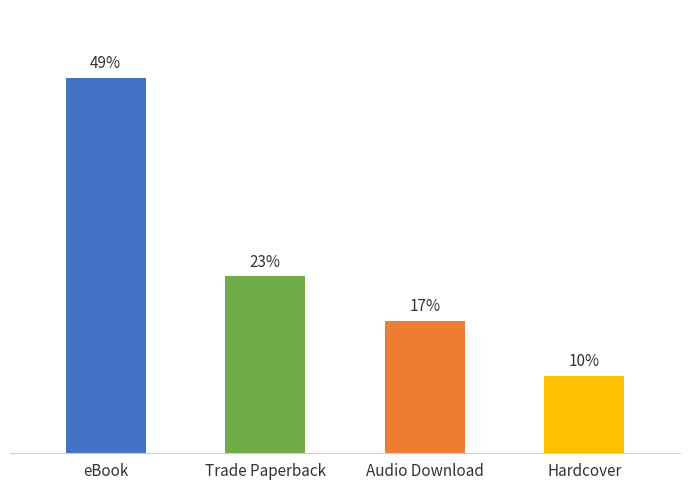

List the labels in order of value, smallest first.

Hardcover, Audio Download, Trade Paperback, eBook